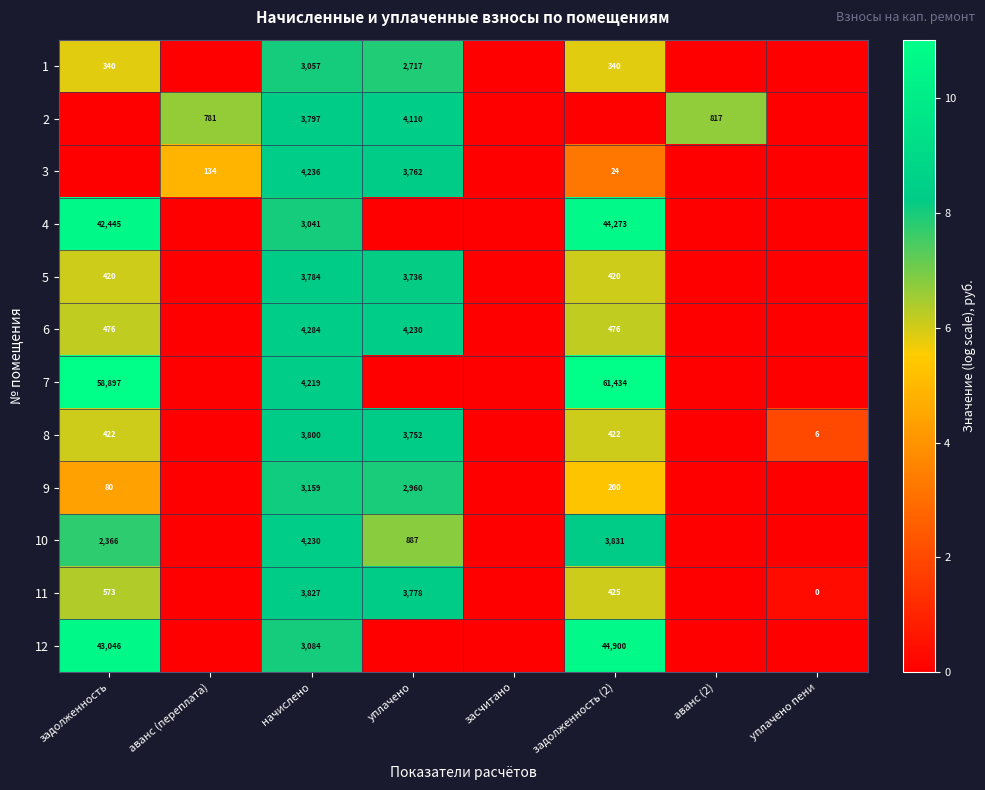

At начислено, list the series in order from largest to smallest.

6, 3, 10, 7, 11, 8, 2, 5, 9, 12, 1, 4